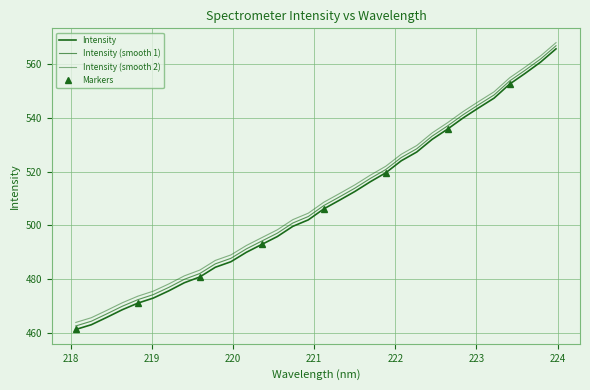

True or false: the data has more than 2 interior local peaks.

False